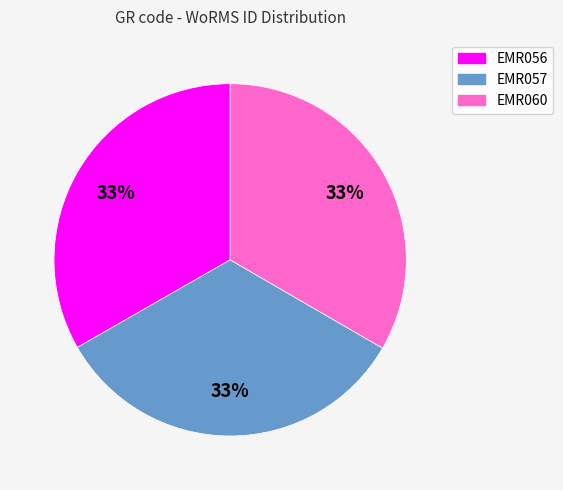

Approximately how many times larger is the value at EMR057 compared to EMR056?

1.0